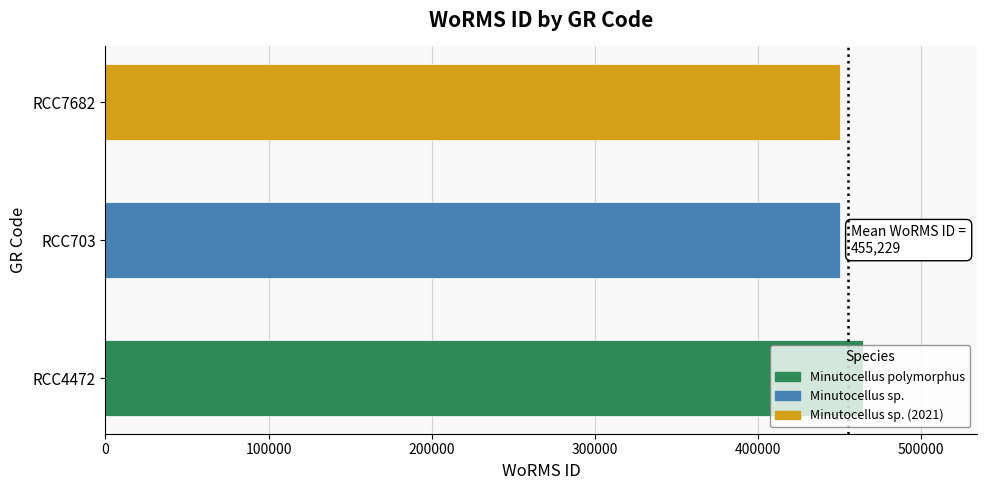

Is it true that the value at RCC7682 is 450619?

True